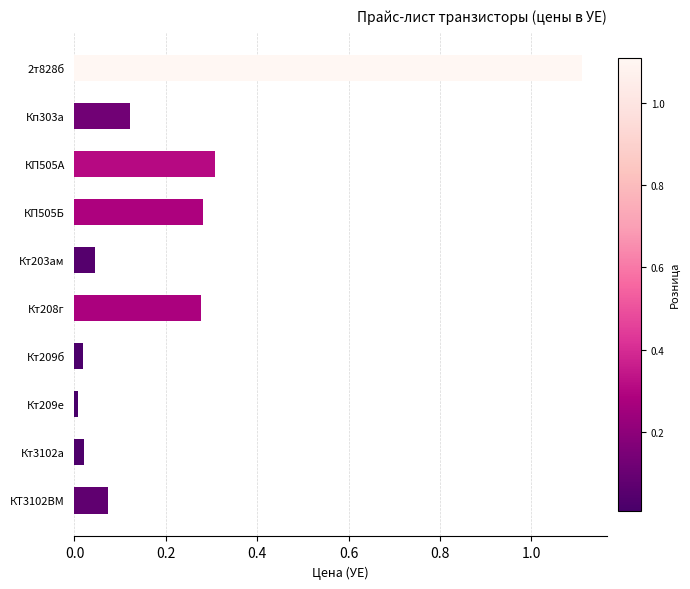

What is the change in value from 2т828б to Кт203ам?

-1.1